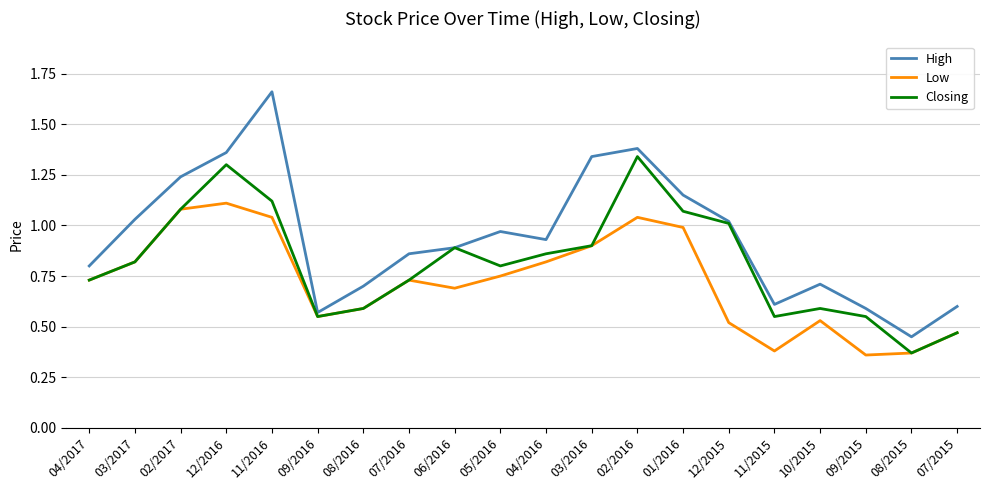

At which category does Low reach its first local valley?

09/2016